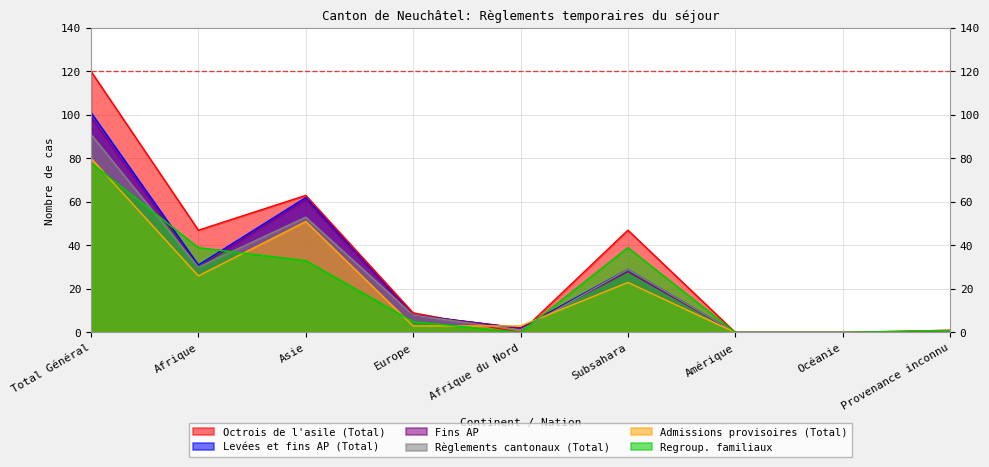

What is the label of the 2nd point from the left?

Afrique